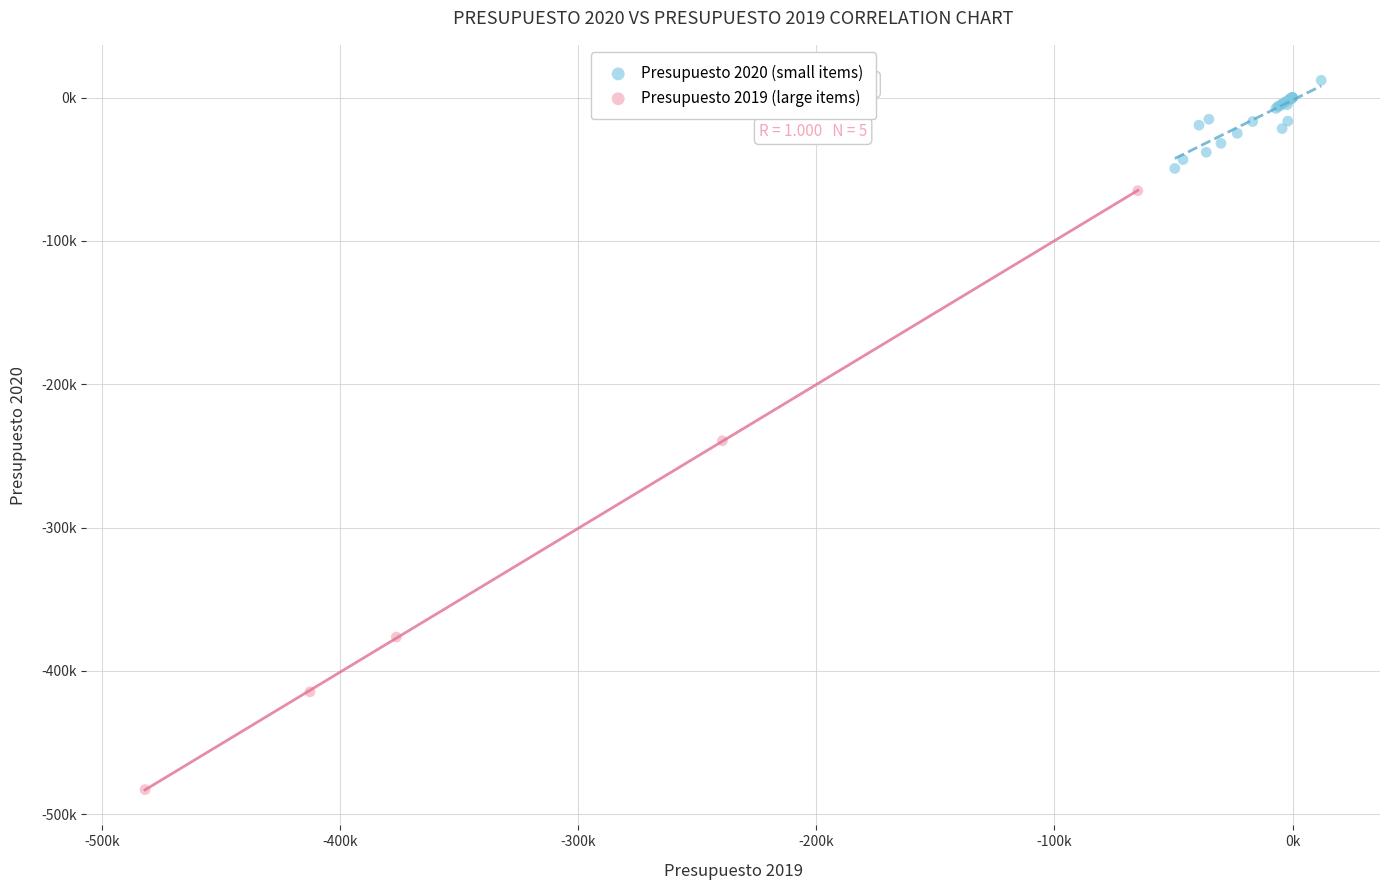

Which series contains the lowest Y value?

Presupuesto 2019 (large items)